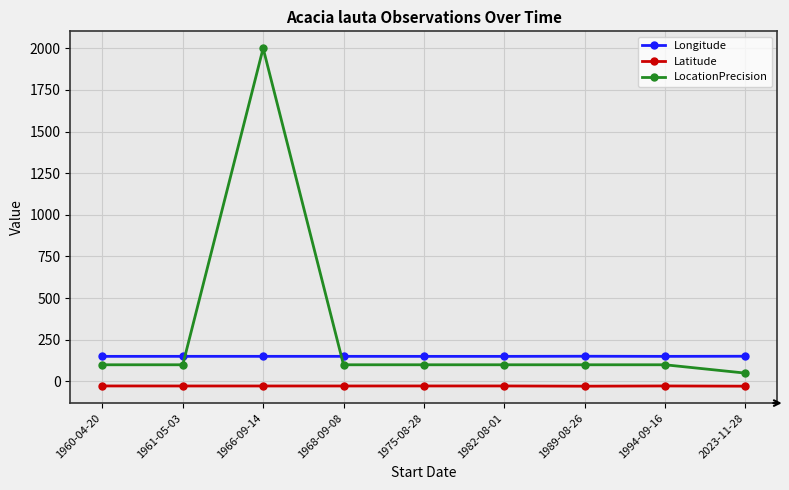

At which category does LocationPrecision reach its first local peak?

1966-09-14